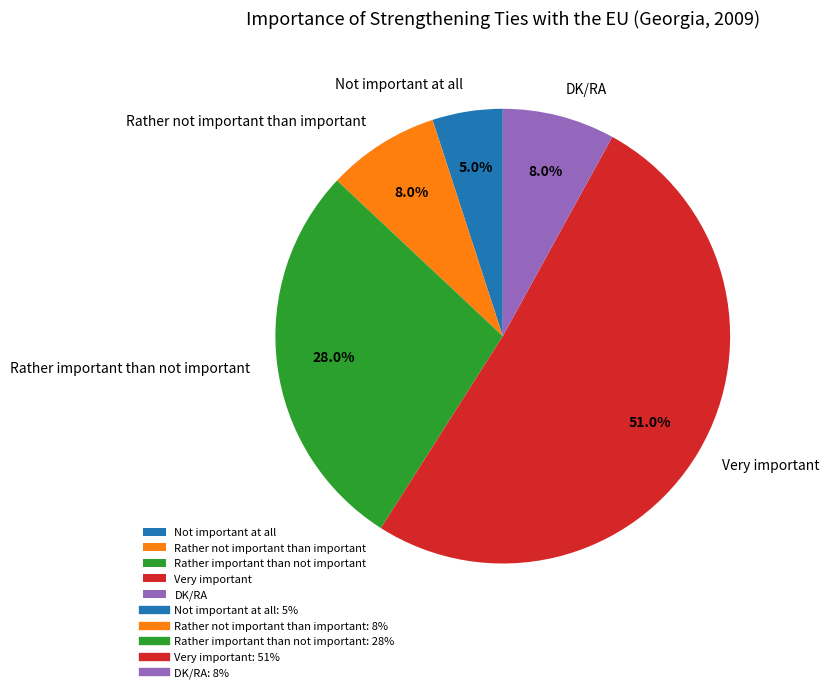

True or false: Rather not important than important accounts for 8% of the total.

True